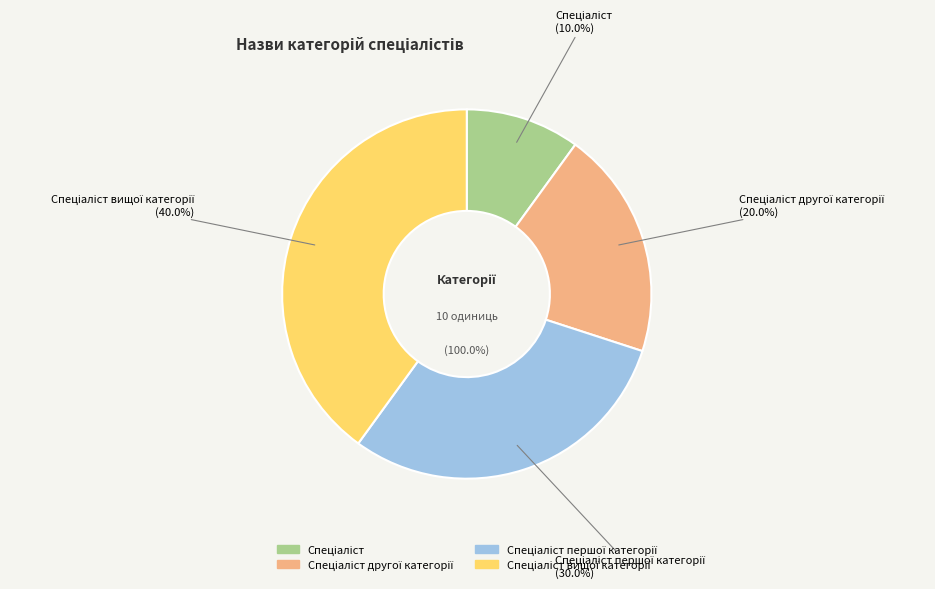

Count the number of slices in the pie.

4